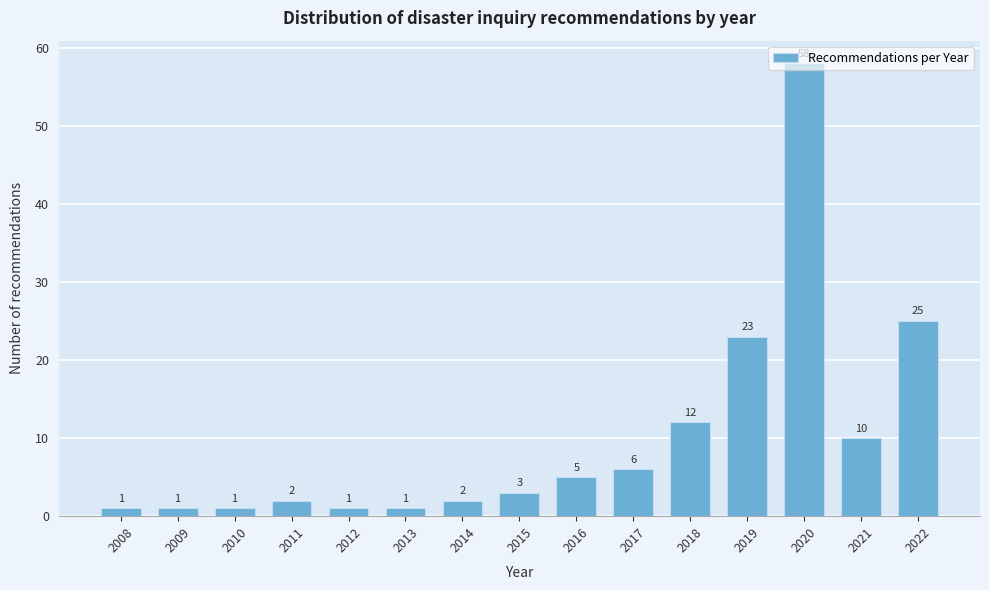

What is the average value?

10